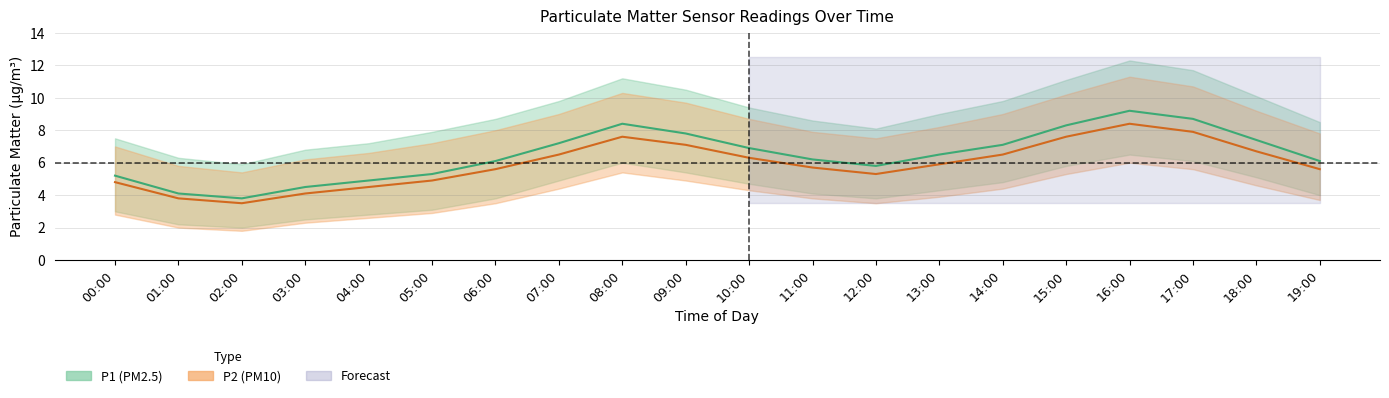

How many lines are shown in the chart?

2